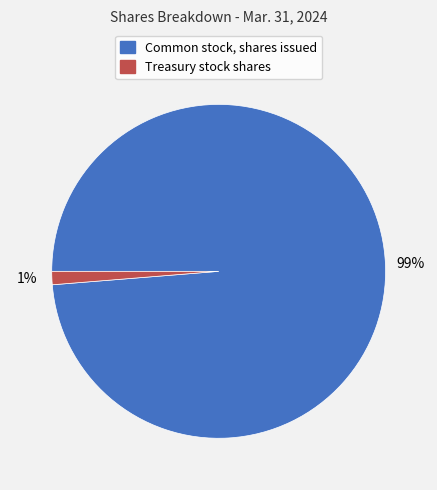

Combined, do Treasury stock shares and Common stock, shares issued account for over 50%?

Yes